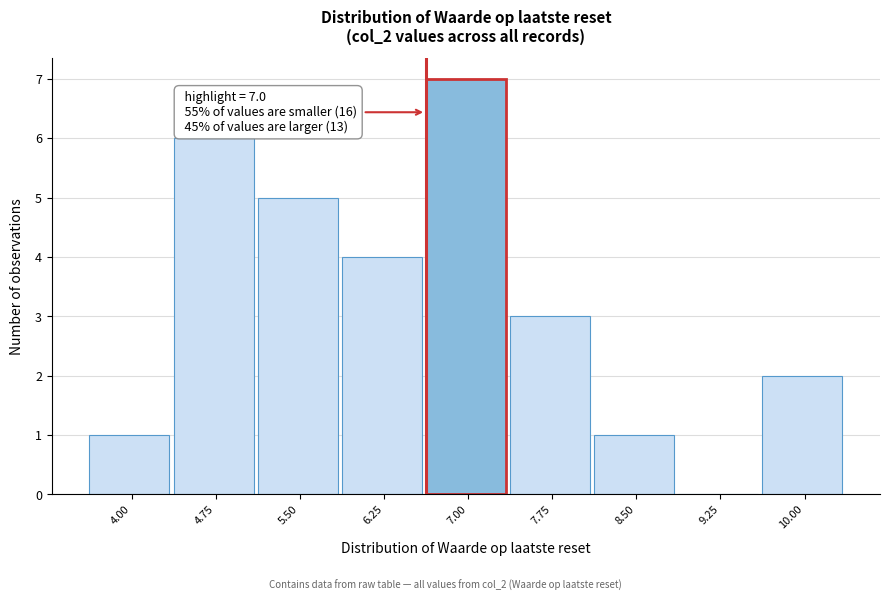

Reading left to right, what are all the values shown in this chart?

4.00=1	4.75=6	5.50=5	6.25=4	7.00=7	7.75=3	8.50=1	9.25=0	10.00=2